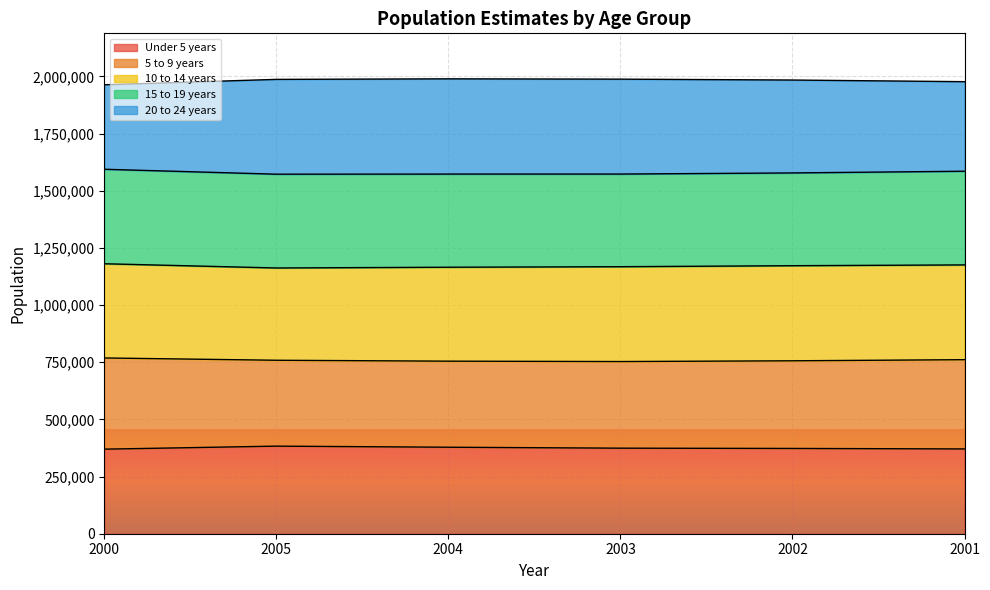

What is the smallest value displayed?

369899